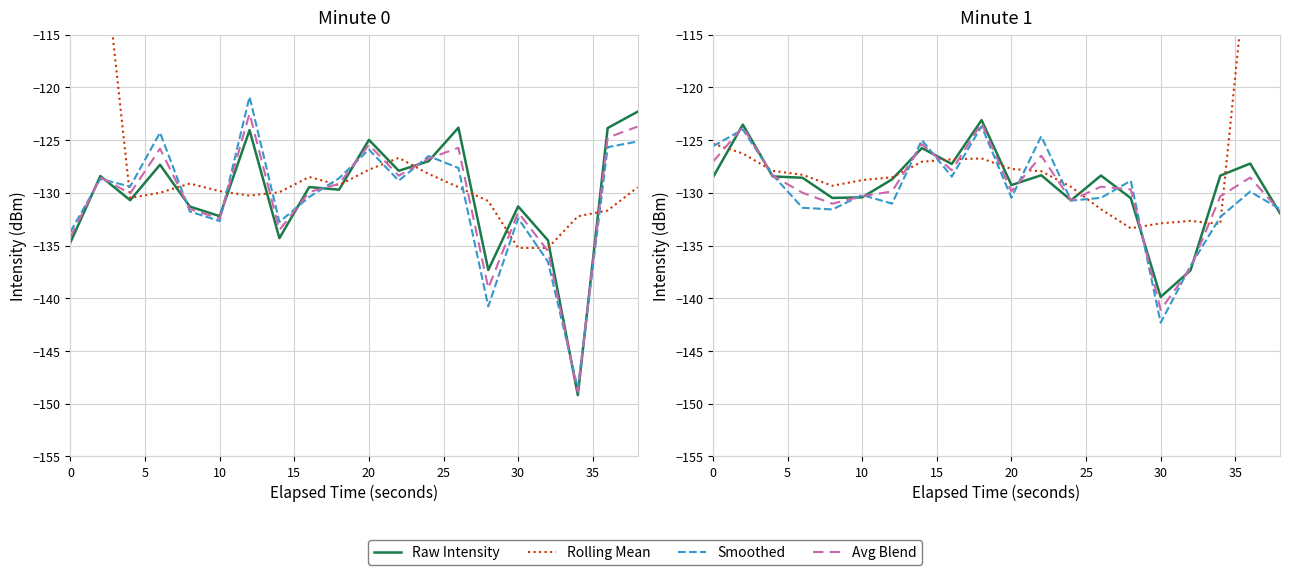

True or false: Smoothed has more than 0 points higher than both neighbors.

True